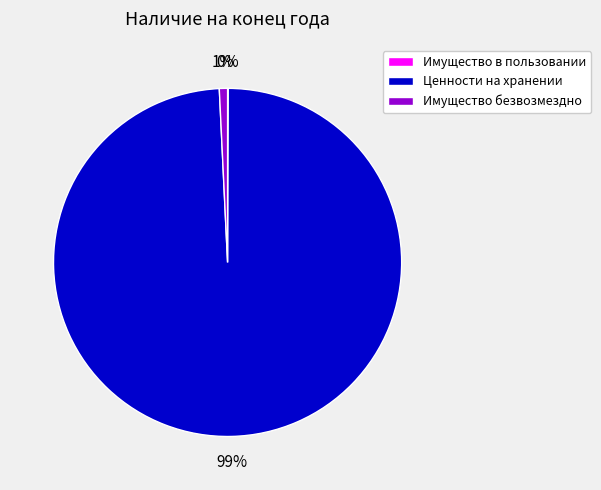

To the nearest percent, what is the difference between the largest and smallest slice percentages?

99%